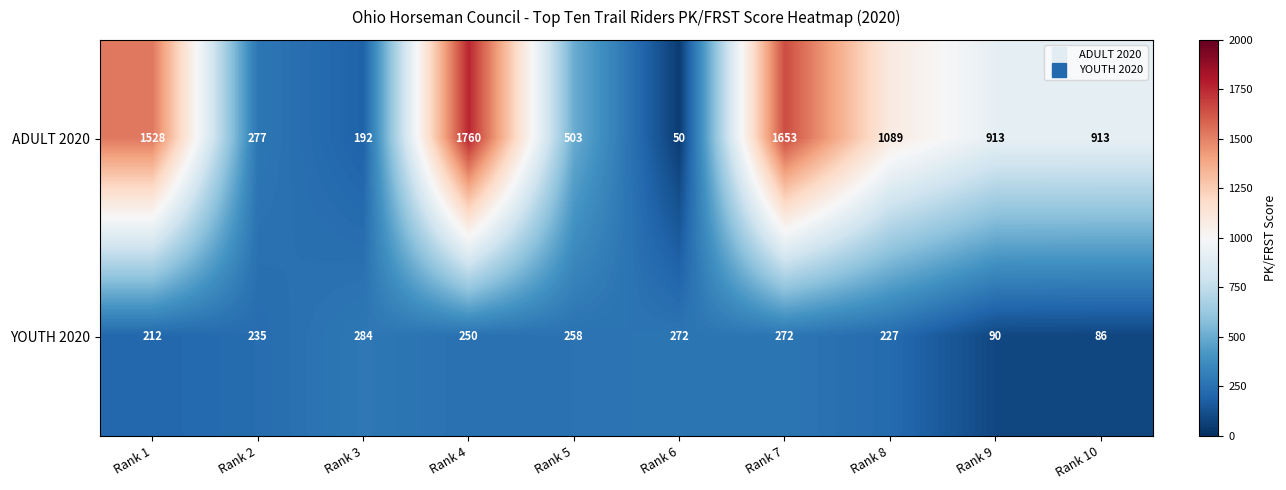

Which series has the largest total across all categories?

ADULT 2020